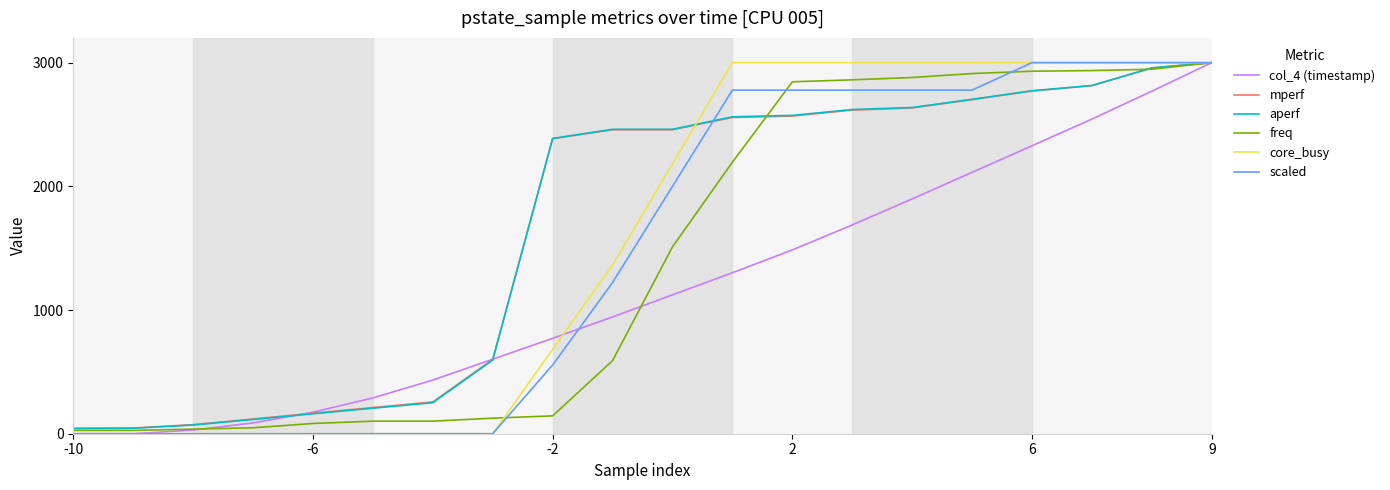

What is the highest value of the freq series?

3000.0